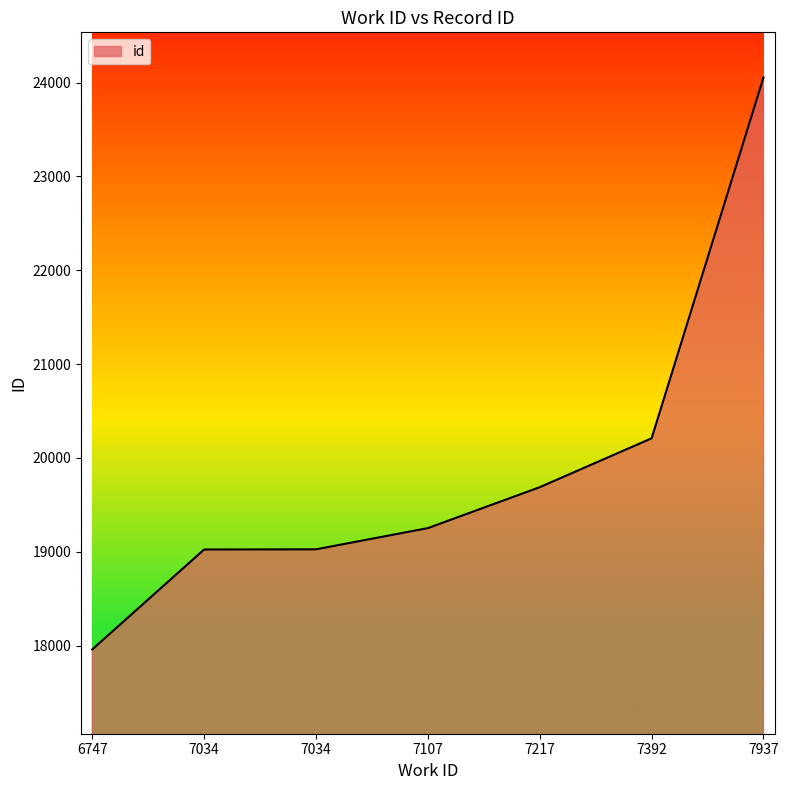

How many distinct data groups are displayed?

1